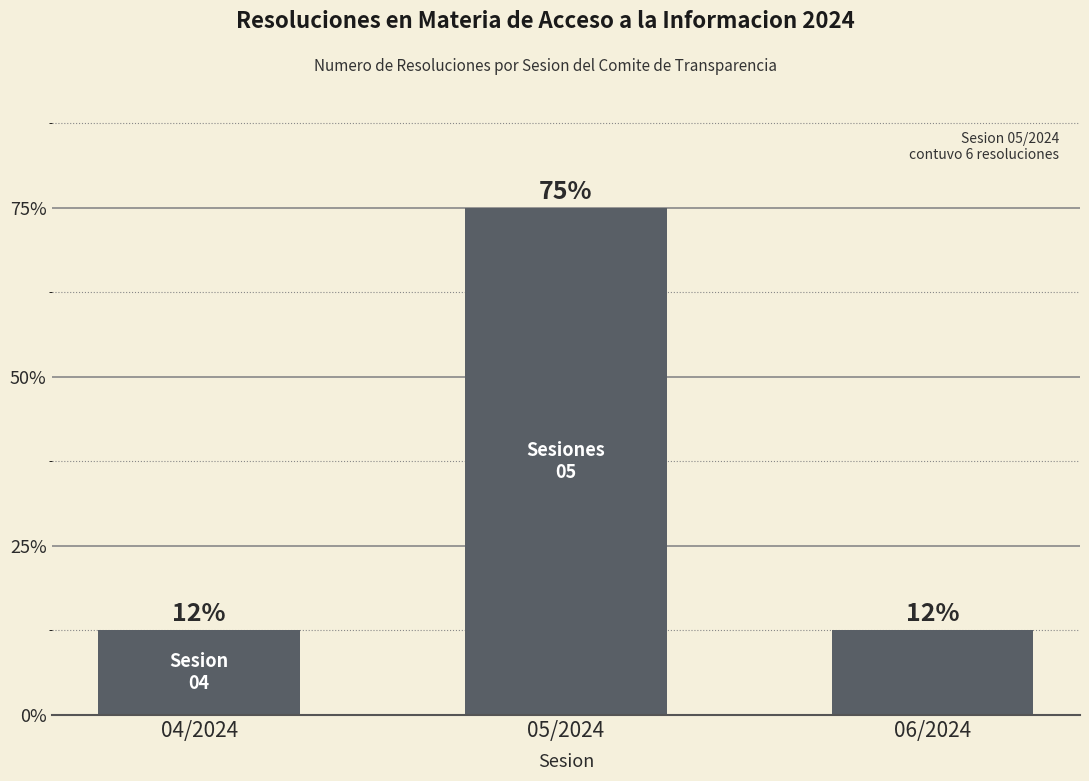

What is the label of the 3rd bar from the left?

06/2024